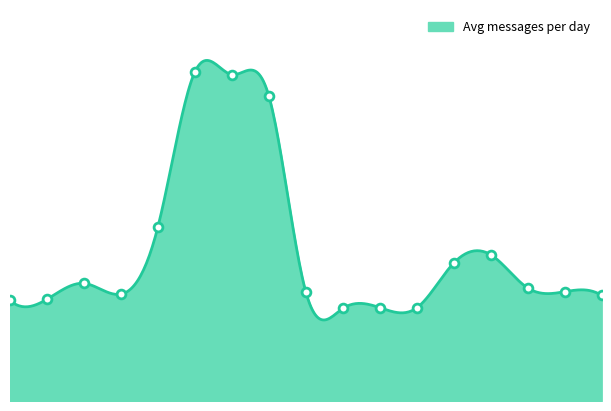

Between 2010-03-01 and 2009-08-03, which is larger?

2009-08-03